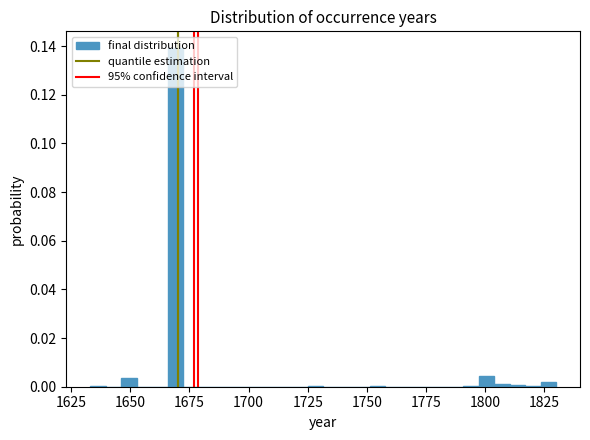

Read against the x-axis, roughly where is the centre of the tallest bar?

1670